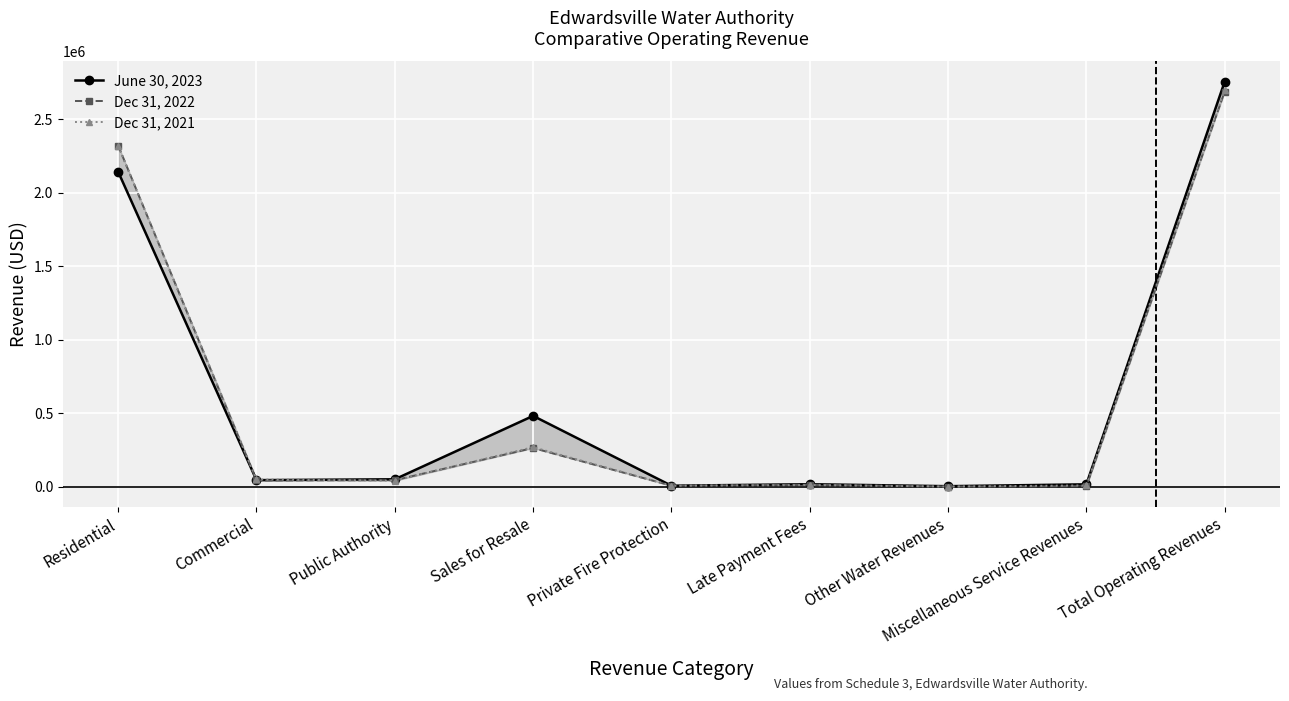

At which label does Dec 31, 2021 reach its peak?

Total Operating Revenues